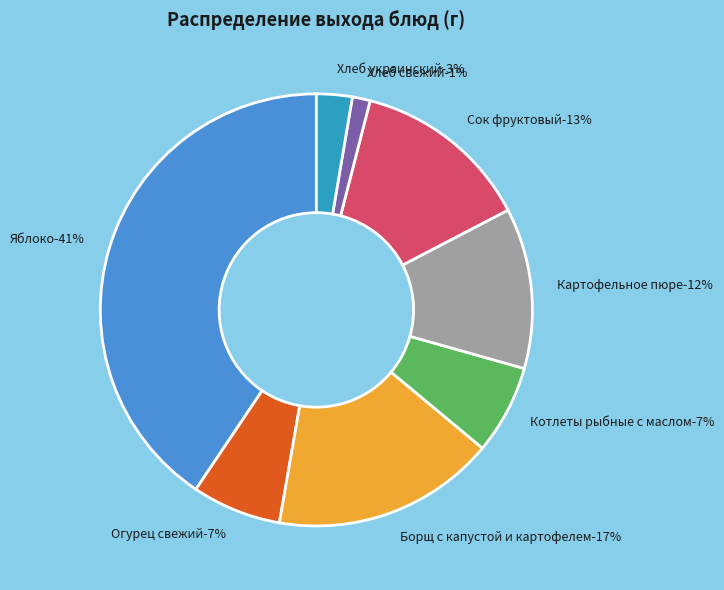

Which slice is the smallest?

Хлеб свежий